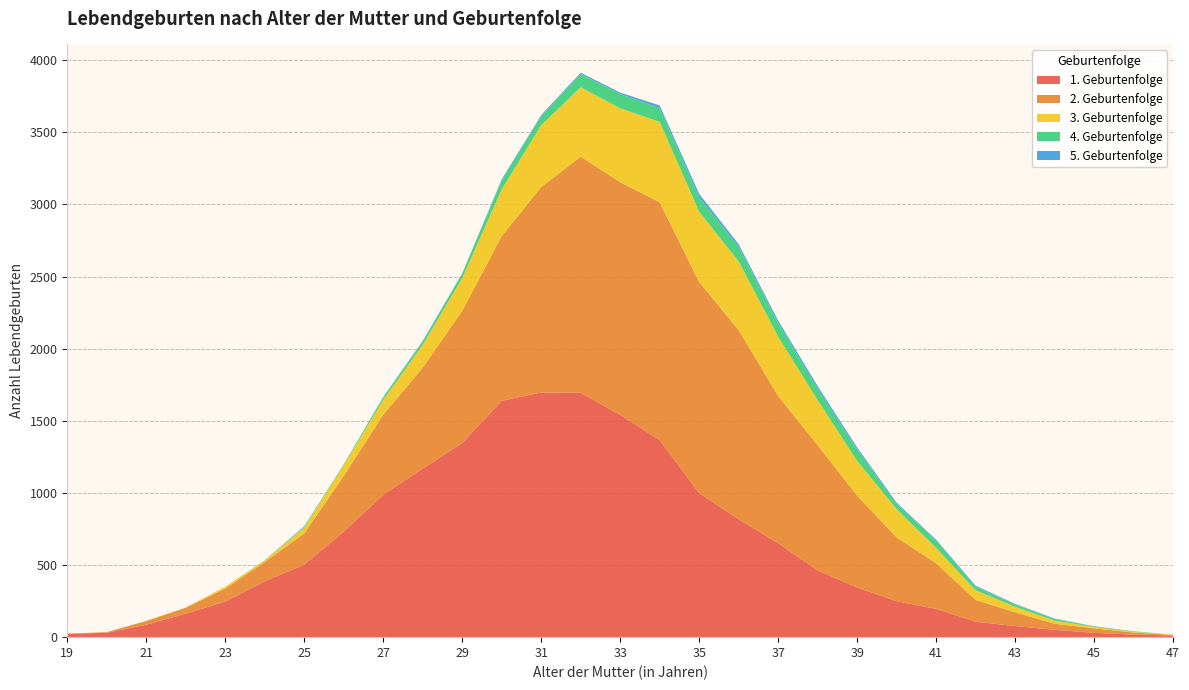

Reading right to left, what are all the values shown in this chart?

1. Geburtenfolge: 47=11	46=18	45=30	44=51	43=77	42=107	41=196	40=249	39=344	38=463	37=651	36=818	35=998	34=1366	33=1541	32=1695	31=1696	30=1638	29=1347	28=1168	27=987	26=732	25=503	24=387	23=247	22=163	21=86	20=30	19=24
2. Geburtenfolge: 47=5	46=14	45=31	44=42	43=95	42=151	41=316	40=443	39=637	38=868	37=1021	36=1311	35=1464	34=1649	33=1613	32=1636	31=1424	30=1142	29=915	28=700	27=555	26=386	25=216	24=134	23=90	22=41	21=26	20=5	19=0
3. Geburtenfolge: 47=1	46=5	45=10	44=22	43=39	42=67	41=107	40=196	39=241	38=313	37=411	36=476	35=487	34=557	33=512	32=481	31=429	30=324	29=227	28=159	27=103	26=74	25=40	24=11	23=13	22=2	21=1	20=0	19=0
4. Geburtenfolge: 47=0	46=4	45=4	44=11	43=16	42=24	41=50	40=37	39=77	38=77	37=96	36=101	35=99	34=94	33=99	32=91	31=63	30=62	29=32	28=22	27=17	26=5	25=6	24=2	23=0	22=0	21=0	20=0	19=0
5. Geburtenfolge: 47=0	46=0	45=1	44=3	43=4	42=8	41=7	40=8	39=16	38=19	37=16	36=18	35=25	34=20	33=10	32=10	31=7	30=8	29=1	28=5	27=3	26=1	25=4	24=0	23=0	22=0	21=0	20=0	19=0